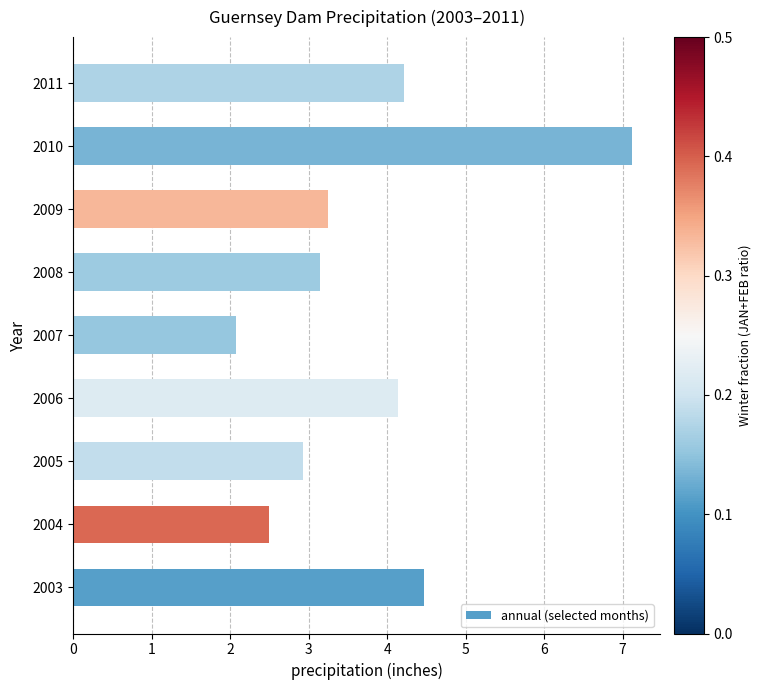

List the labels in order of value, smallest first.

2007, 2004, 2005, 2008, 2009, 2006, 2011, 2003, 2010